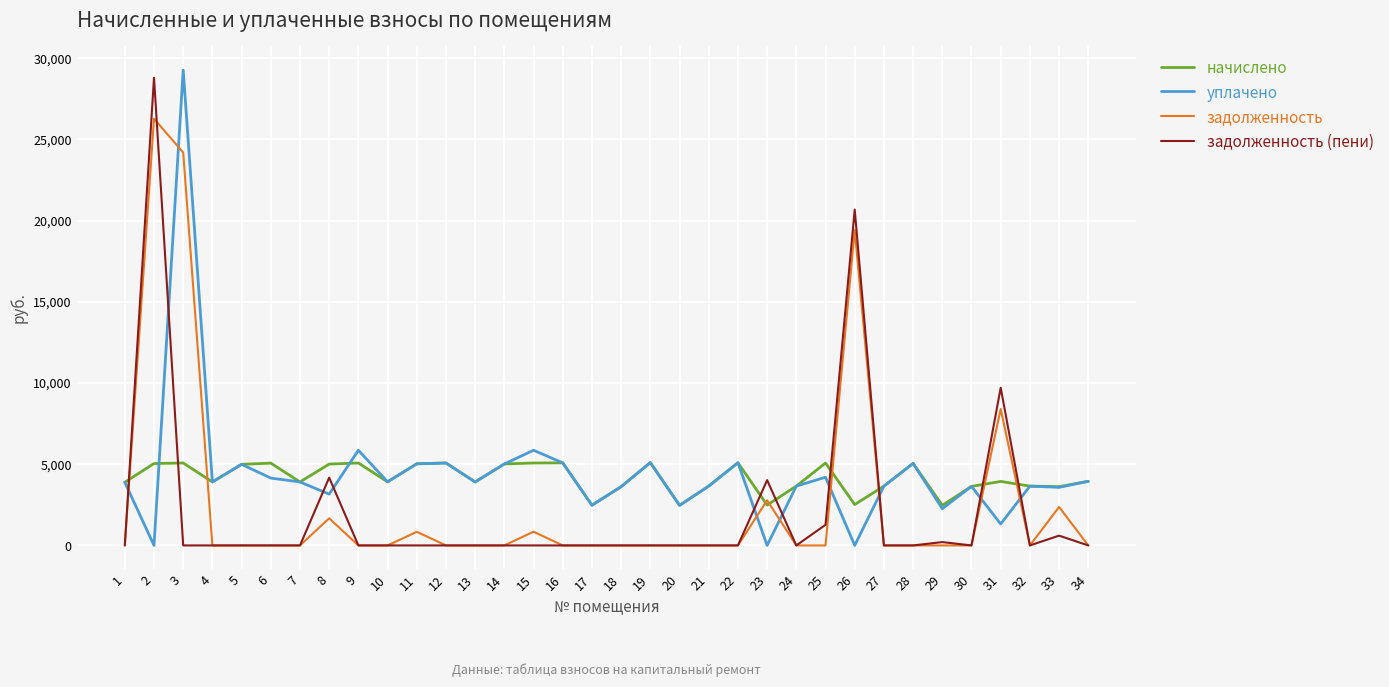

Is this an area chart (filled region under the line)?

No